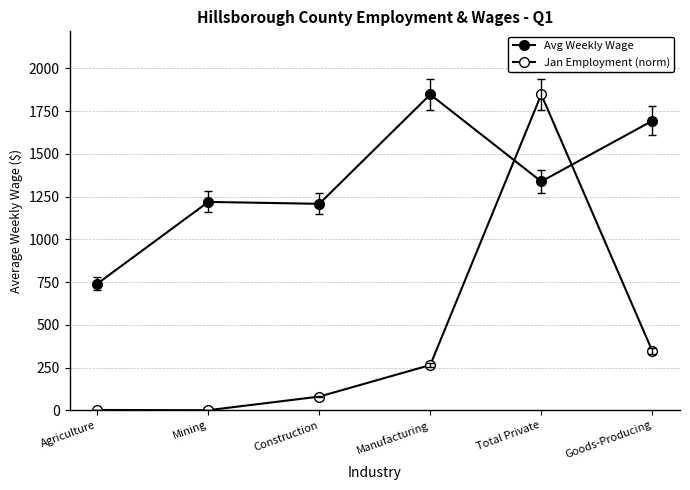

How many interior local valleys does the Jan Employment (norm) series have?

1